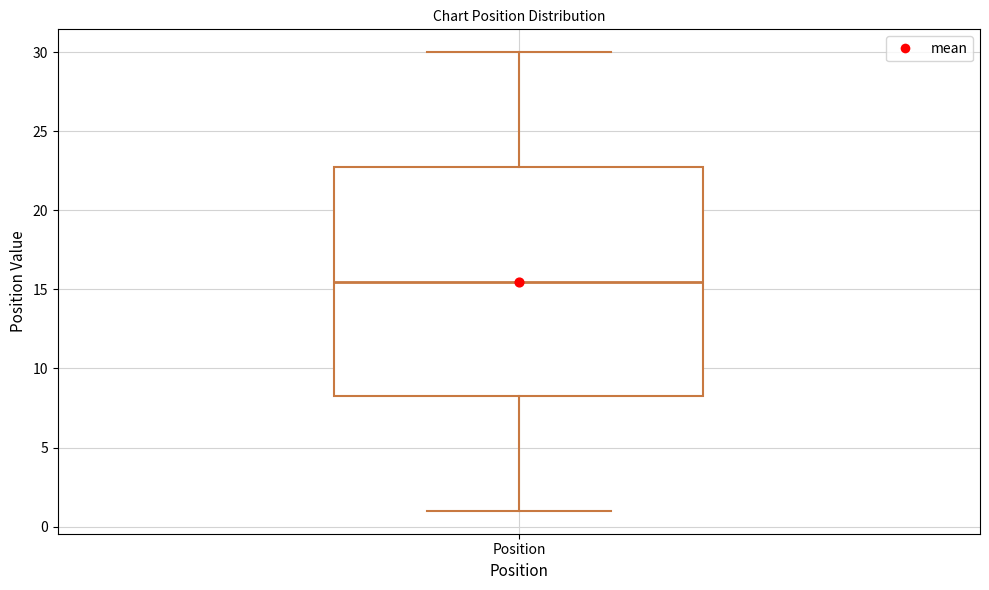

Transcribe this box plot: give where the median line is, the range the box spans, and where the two whiskers end, as read against the y-axis. The values are not printed on the chart, so give them approximately, as read against the axis.

median 15.5, box 8.5 to 23.0, whiskers 1.0 to 30.0